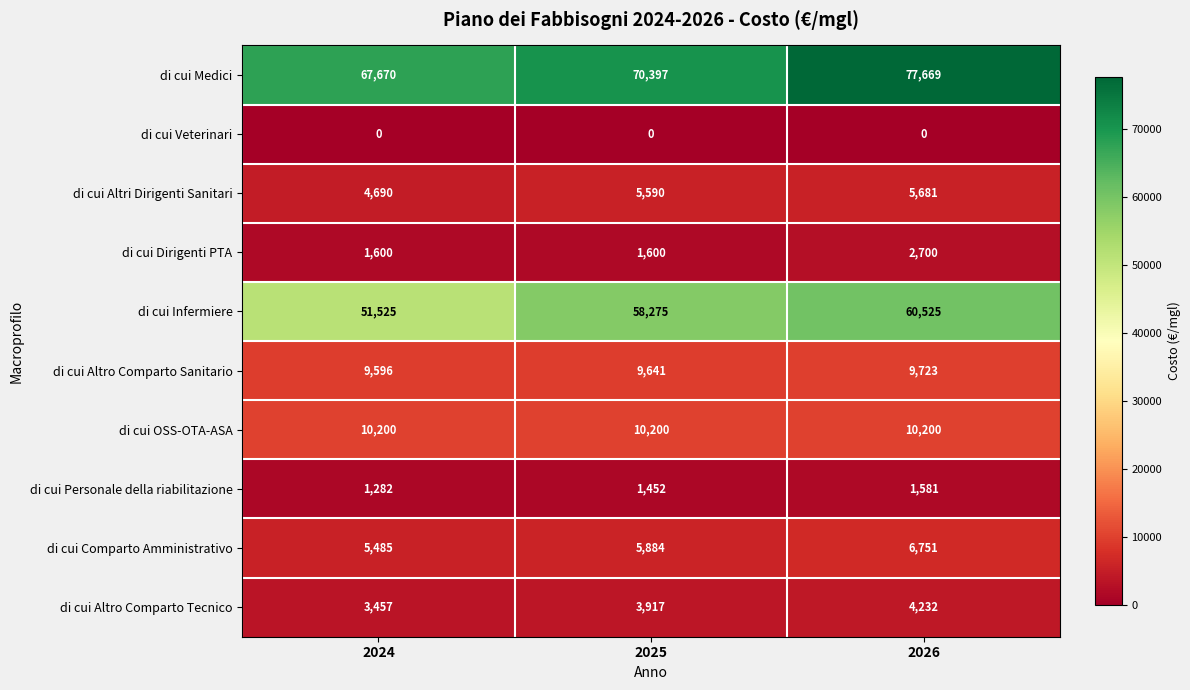

Reading right to left, extract all data points from this chart.

di cui Medici: 2026=77669	2025=70397	2024=67670
di cui Veterinari: 2026=0	2025=0	2024=0
di cui Altri Dirigenti Sanitari: 2026=5681	2025=5590	2024=4690
di cui Dirigenti PTA: 2026=2700	2025=1600	2024=1600
di cui Infermiere: 2026=60525	2025=58275	2024=51525
di cui Altro Comparto Sanitario: 2026=9723	2025=9641	2024=9596
di cui OSS-OTA-ASA: 2026=10200	2025=10200	2024=10200
di cui Personale della riabilitazione: 2026=1581	2025=1452	2024=1282
di cui Comparto Amministrativo: 2026=6751	2025=5884	2024=5485
di cui Altro Comparto Tecnico: 2026=4232	2025=3917	2024=3457